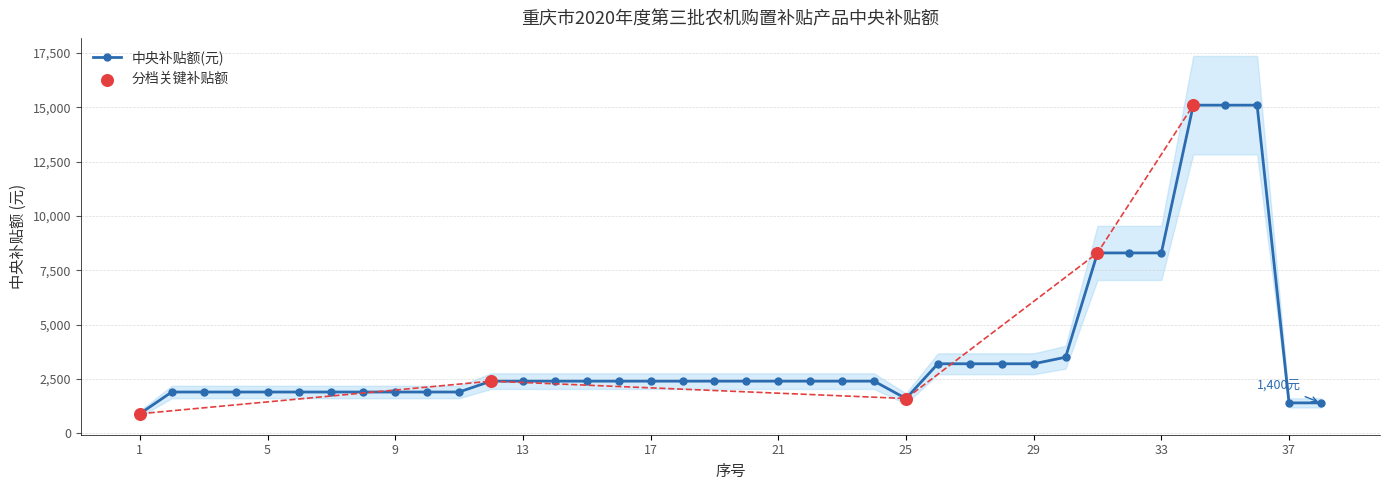

What is the ratio of the value at 3 to the value at 21?

0.8